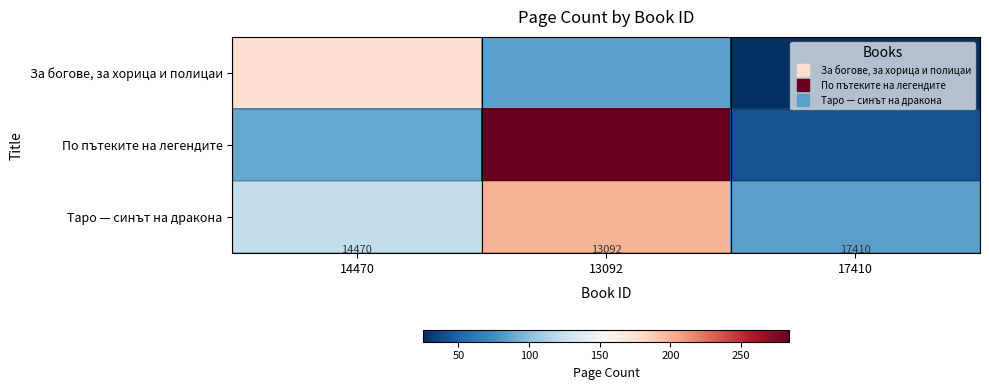

List the labels in order of По пътеките на легендите value, smallest first.

17410, 14470, 13092